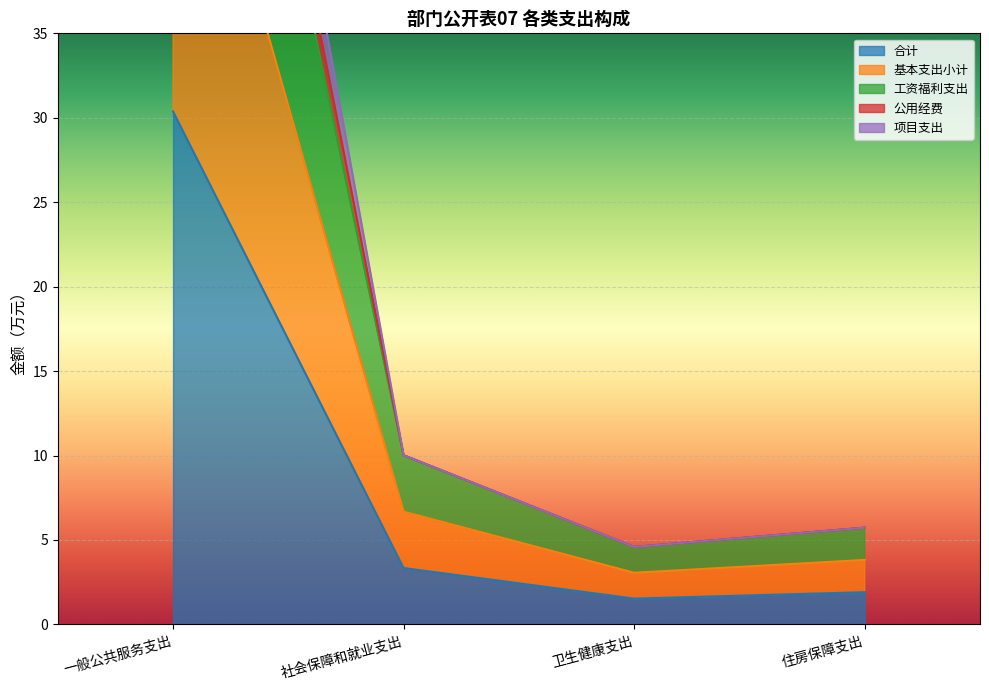

Which category has the highest value in the 合计 series?

一般公共服务支出